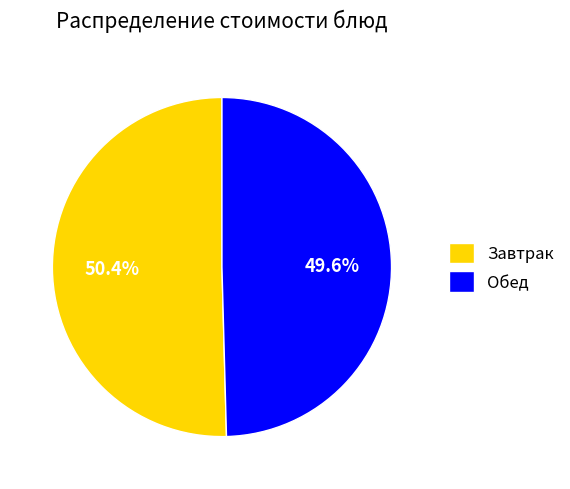

Rank the categories by value from highest to lowest.

Завтрак, Обед